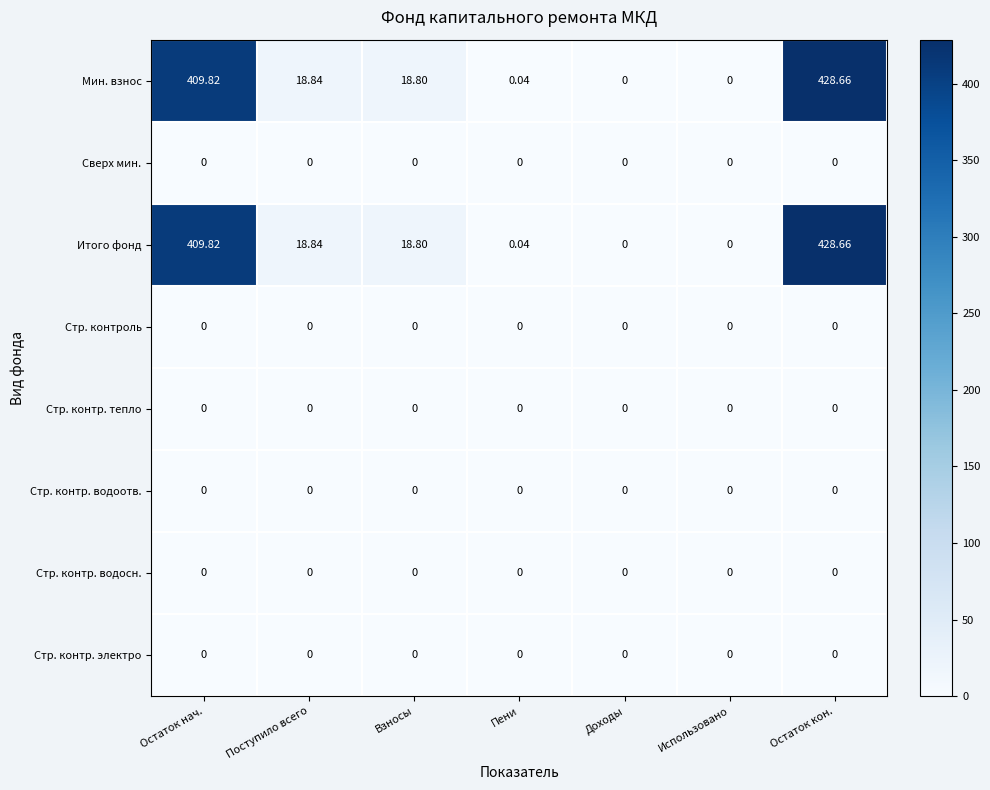

Where is Итого фонд nearest to the value 214?

Поступило всего